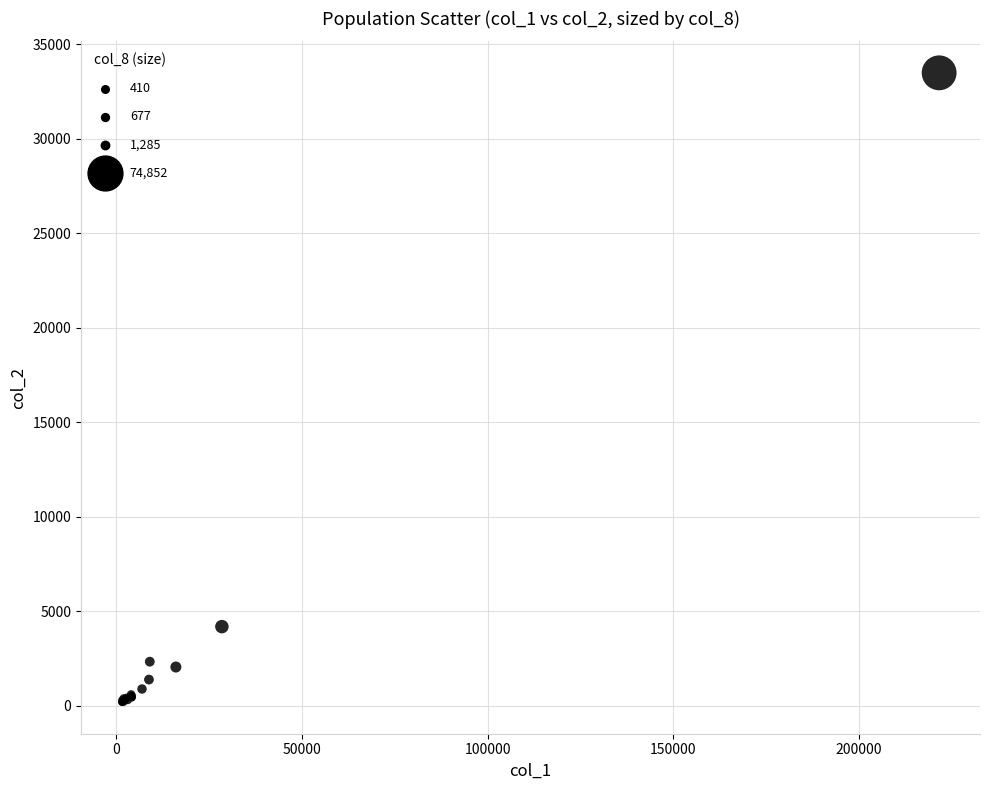

What Y value in the scatter plot is closest to 16832?

4180